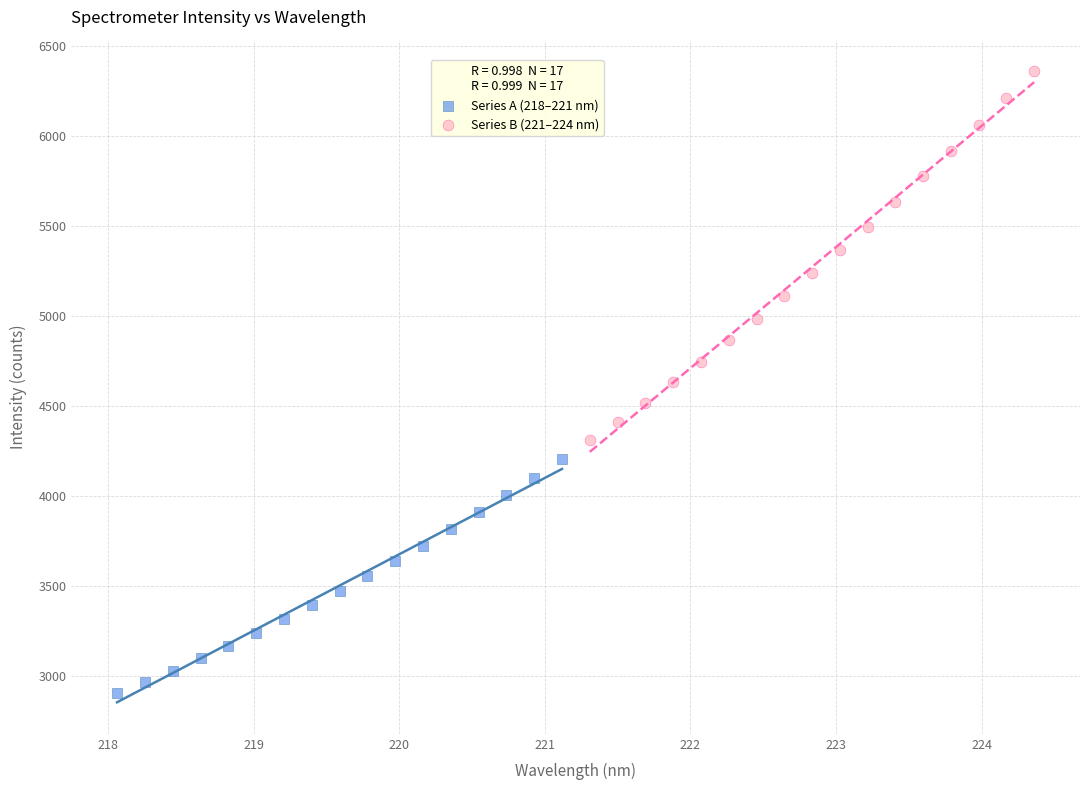

Which series has the widest spread of Y values?

Series B (221–224 nm)